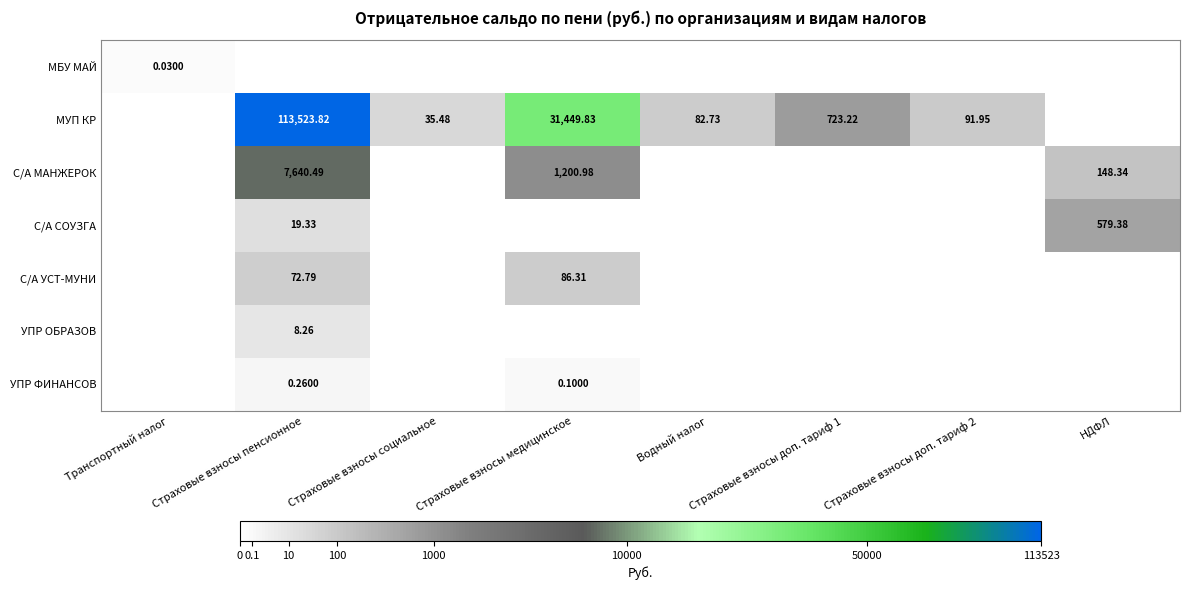

Which series has the largest total across all categories?

МУП КР